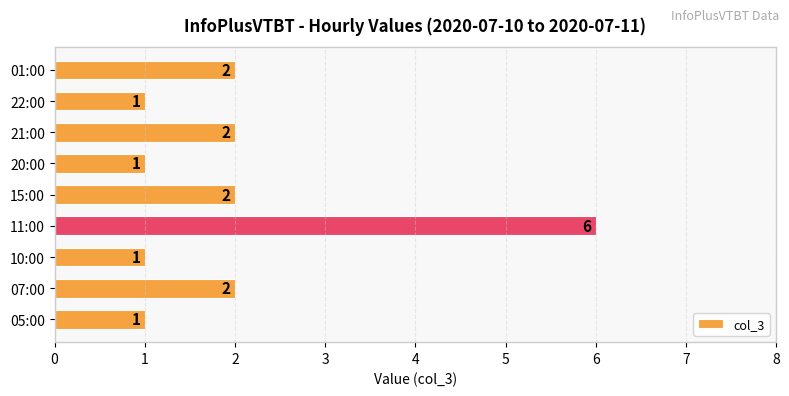

What is the difference between the second highest and second lowest values?

1